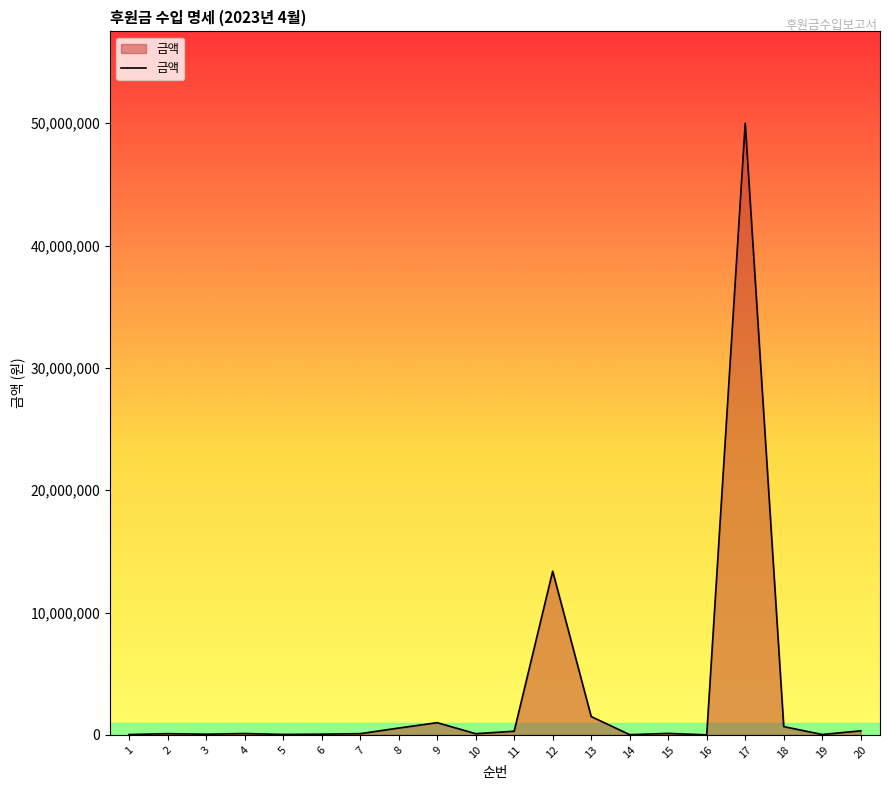

What is the maximum value shown in the chart?

50000000